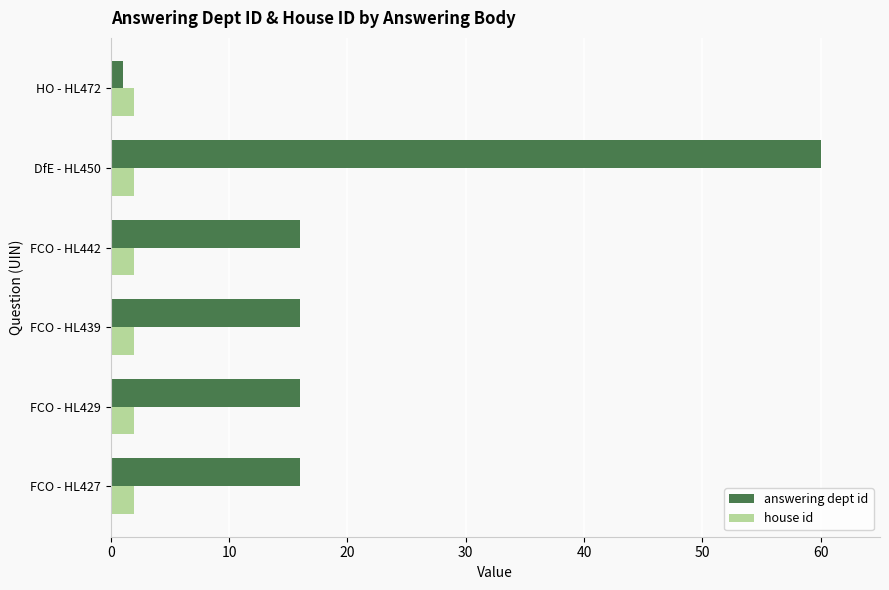

What is the maximum value shown in the chart?

60